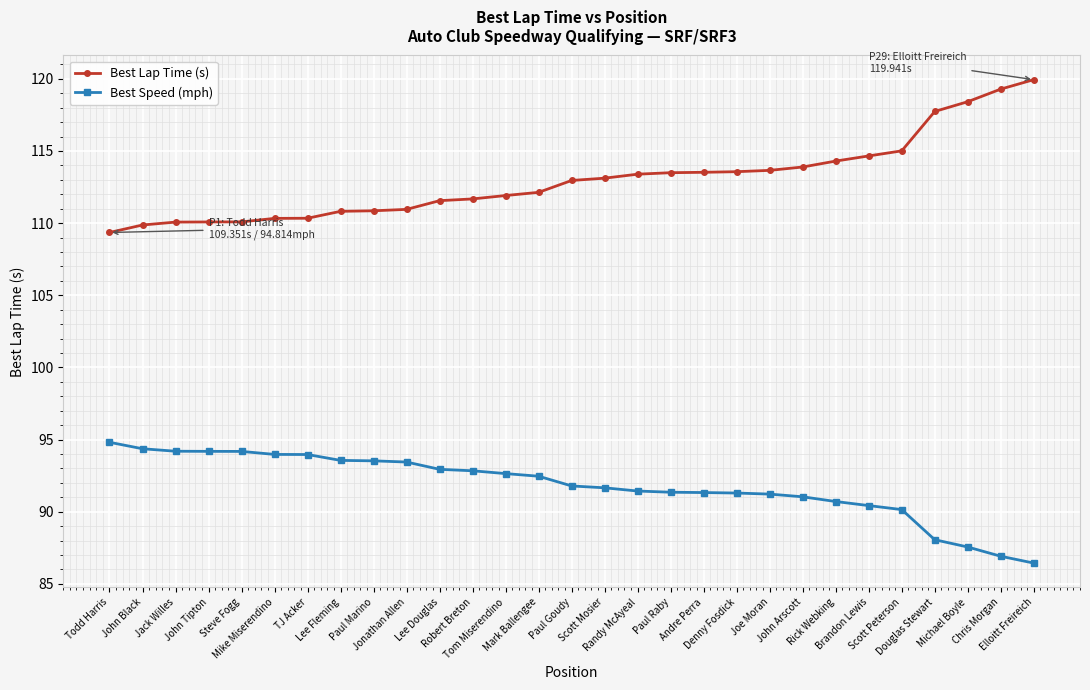

True or false: Best Speed (mph) and Best Lap Time (s) cross at least once.

False